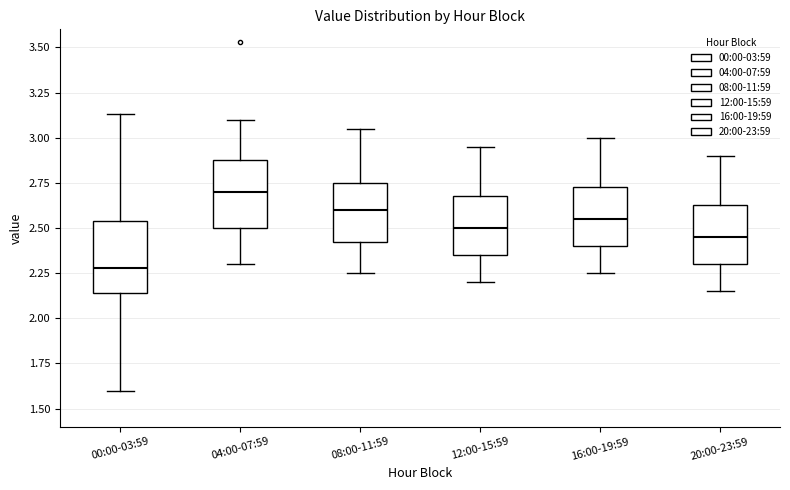

Which box has the lowest median line?

00:00-03:59